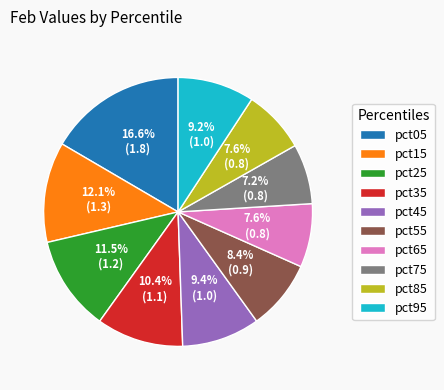

Count the number of slices in the pie.

10